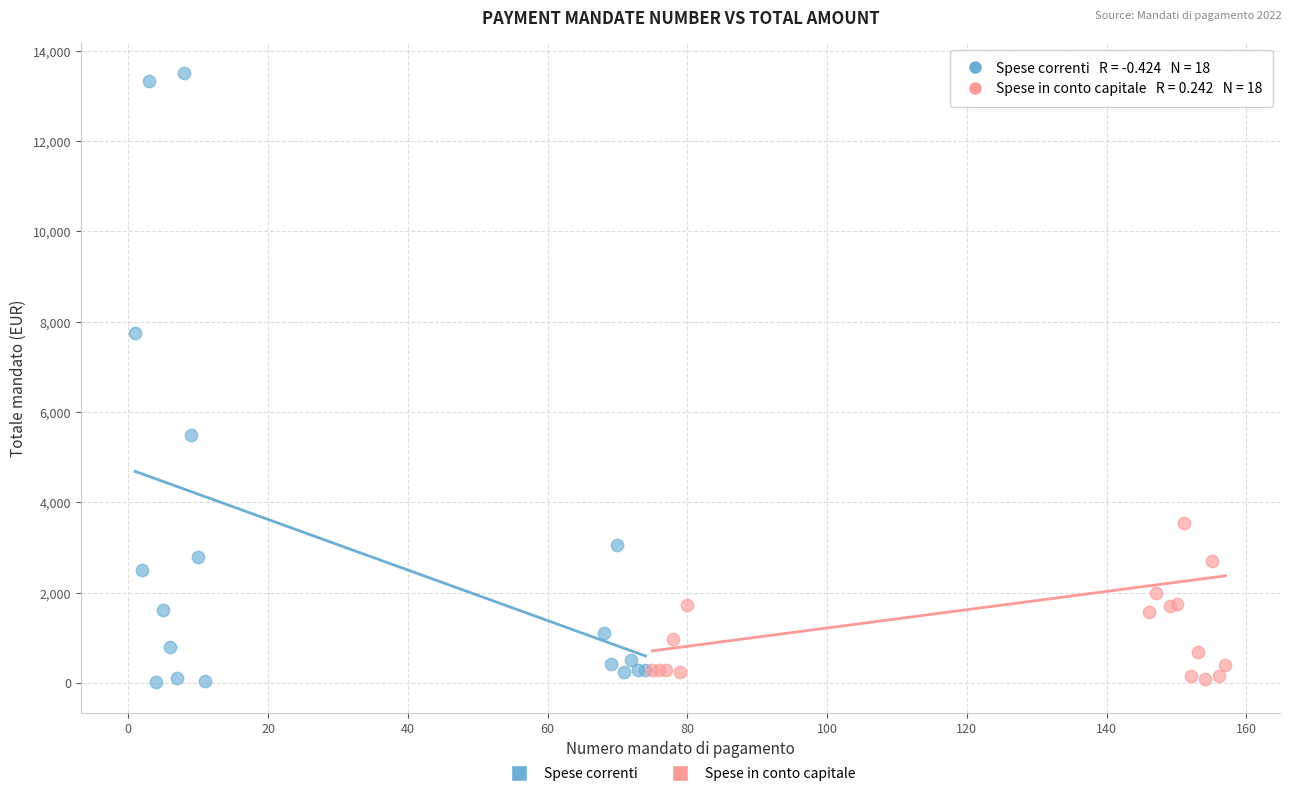

What are all the series names shown in the legend?

Spese correnti, Spese in conto capitale